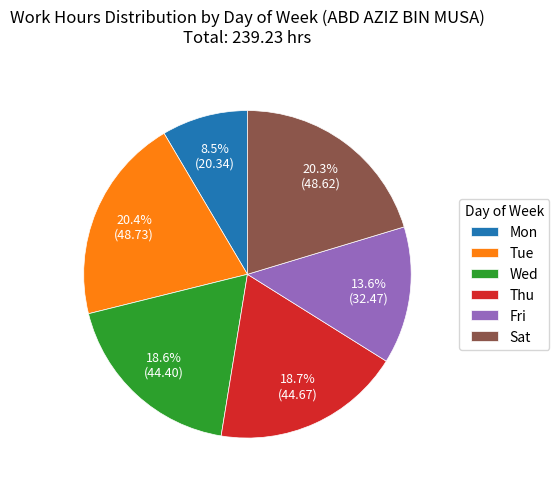

Approximately how many times larger is the value at Sat compared to Fri?

1.5